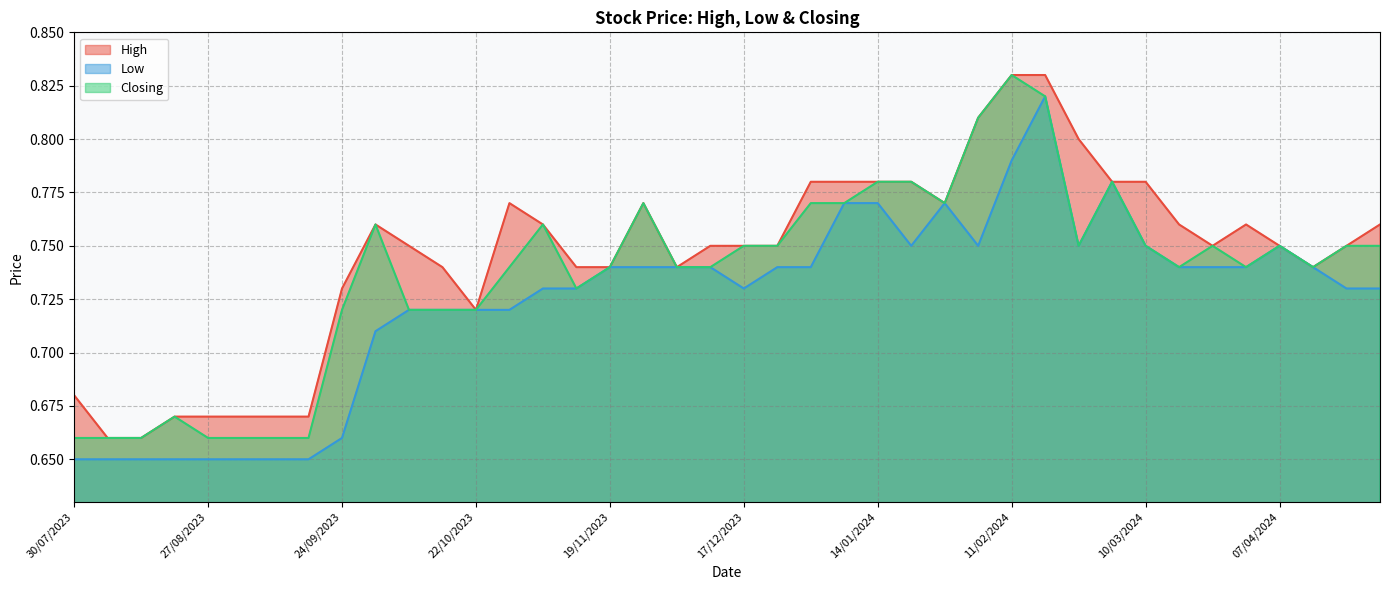

Which category has the highest value in the Closing series?

11/02/2024